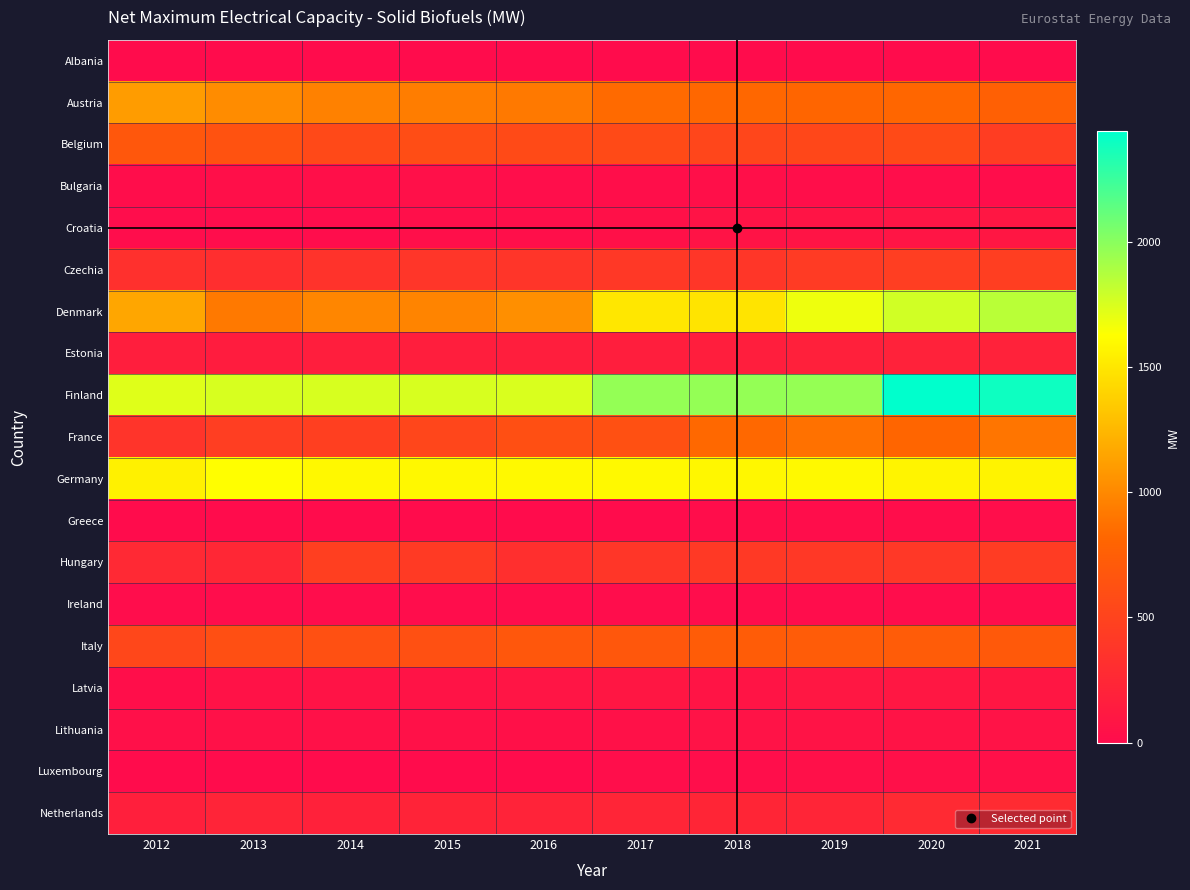

What is the spread (max minus min) of values at 2018?

1966.0